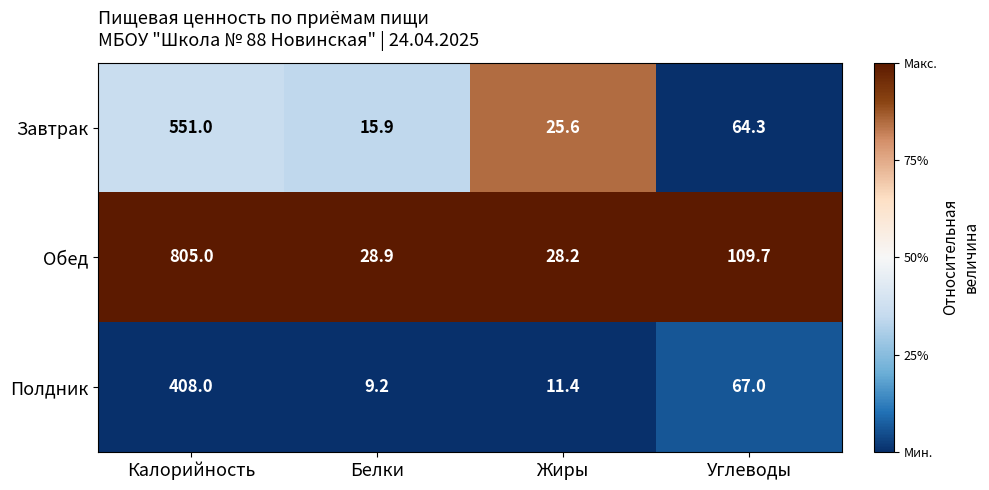

Which series has the largest range (max minus min)?

Обед